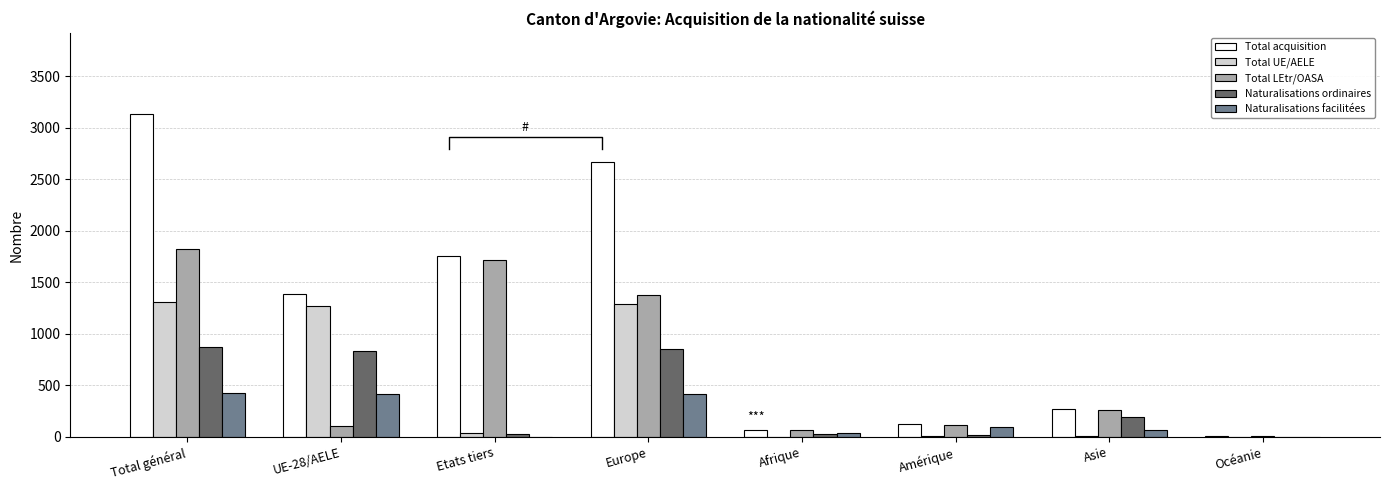

How many groups of bars are there?

8